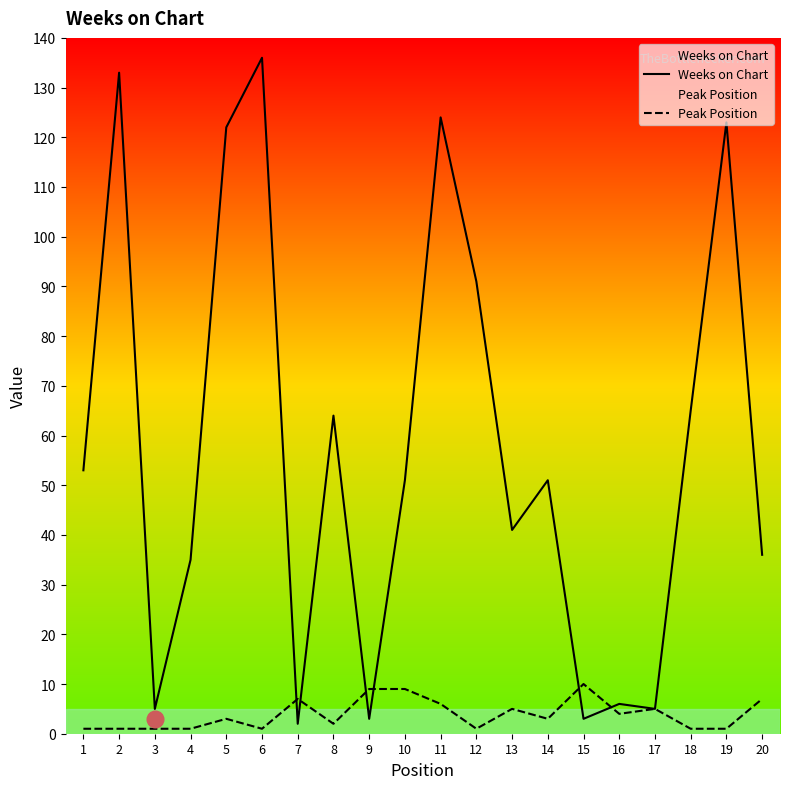

Reading right to left, list all the values displayed in this chart.

Weeks on Chart: 36	123	65	5	6	3	51	41	91	124	51	3	64	2	136	122	35	5	133	53
Peak Position: 7	1	1	5	4	10	3	5	1	6	9	9	2	7	1	3	1	1	1	1